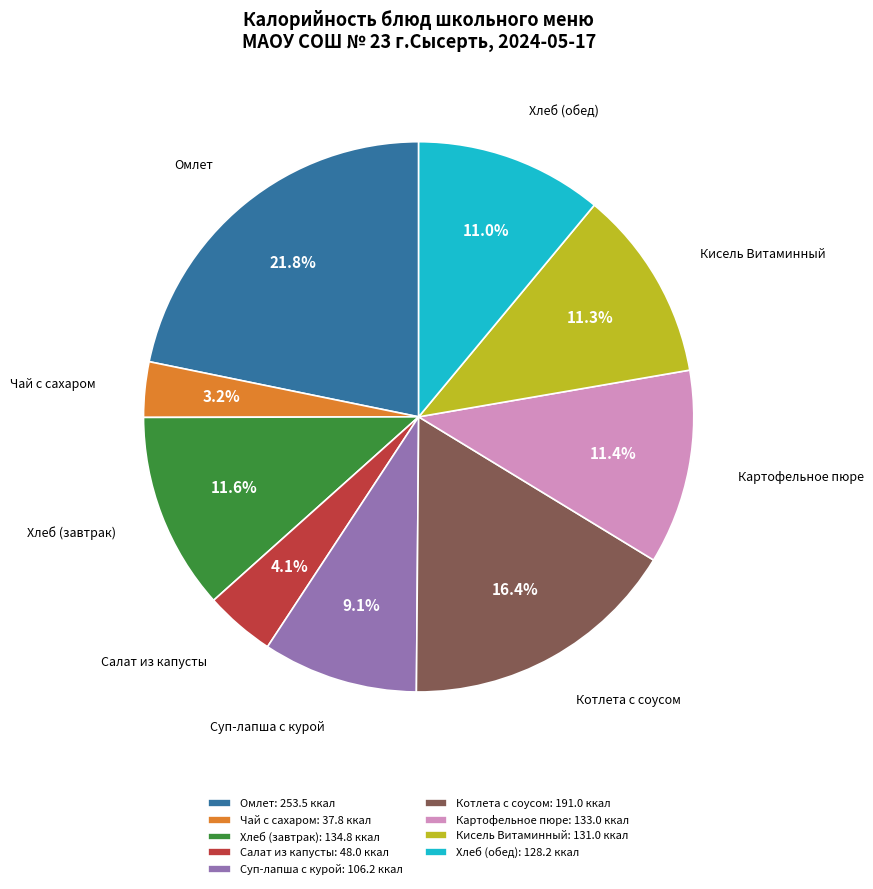

Is the sum of Салат из капусты: 48.0 ккал and Чай с сахаром: 37.8 ккал greater than half?

No